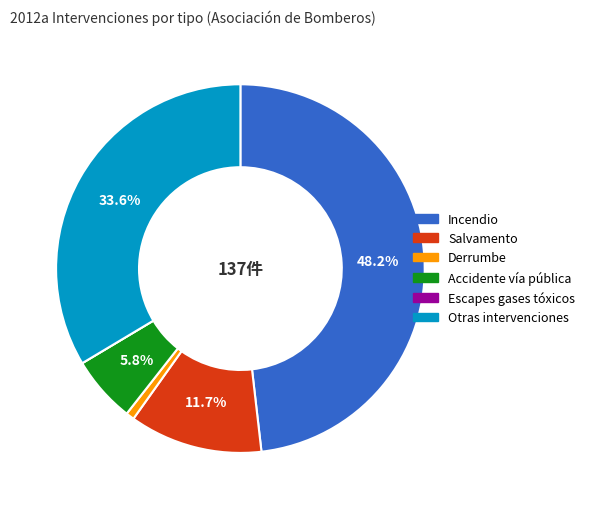

To the nearest percent, what is the difference between the largest and smallest slice percentages?

48%